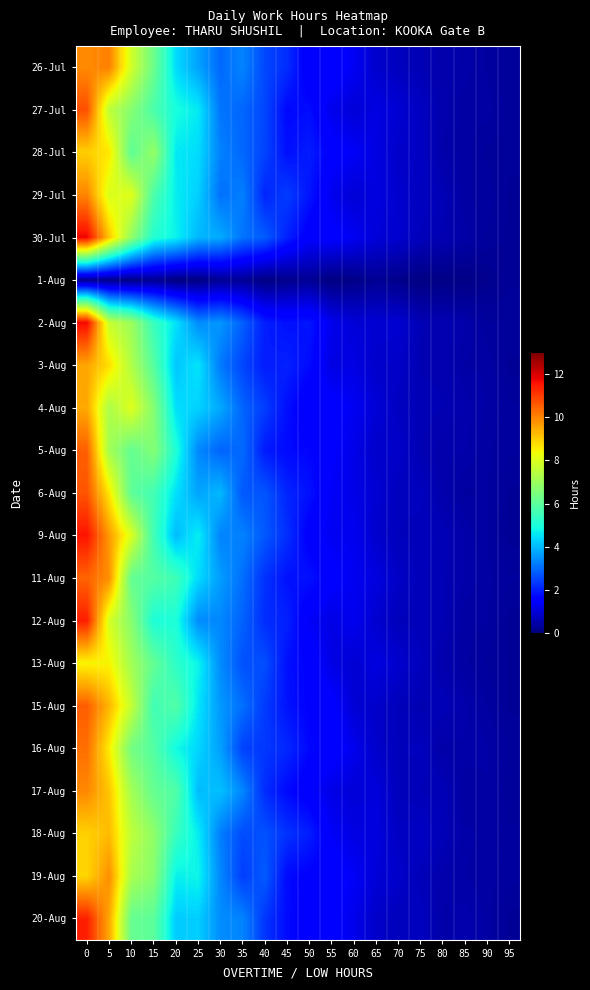

Reading right to left, what are all the values shown in this chart?

26-Jul: 95=0.3	90=0.4	85=0.5	80=0.5	75=0.6	70=0.7	65=0.9	60=1.3	55=1.7	50=1.4	45=2.2	40=2.5	35=3.3	30=3.0	25=3.7	20=4.4	15=6.3	10=7.8	5=10.0	0=9.9
27-Jul: 95=0.3	90=0.4	85=0.4	80=0.5	75=0.8	70=1.0	65=1.2	60=1.0	55=1.3	50=1.8	45=1.7	40=2.5	35=2.9	30=3.1	25=4.6	20=4.9	15=5.7	10=6.7	5=7.5	0=10.7
28-Jul: 95=0.3	90=0.3	85=0.4	80=0.5	75=0.8	70=0.9	65=1.1	60=1.4	55=1.6	50=2.0	45=1.8	40=2.5	35=3.0	30=3.3	25=4.5	20=4.6	15=6.9	10=6.0	5=8.6	0=9.0
29-Jul: 95=0.3	90=0.4	85=0.4	80=0.6	75=0.8	70=0.9	65=1.1	60=1.0	55=1.3	50=1.9	45=2.4	40=2.1	35=3.3	30=3.1	25=4.3	20=4.7	15=5.7	10=8.1	5=8.0	0=10.0
30-Jul: 95=0.3	90=0.3	85=0.5	80=0.6	75=0.7	70=0.9	65=1.0	60=1.3	55=1.5	50=1.5	45=2.0	40=2.8	35=3.1	30=3.8	25=4.0	20=4.7	15=5.1	10=6.8	5=9.1	0=11.8
1-Aug: 95=0.3	90=0.2	85=0.1	80=0.1	75=0.1	70=0.2	65=0.3	60=0.1	55=0.0	50=0.3	45=0.2	40=0.1	35=0.3	30=0.2	25=0.0	20=0.0	15=0.2	10=0.1	5=0.2	0=0.2
2-Aug: 95=0.4	90=0.4	85=0.5	80=0.6	75=0.6	70=0.9	65=1.0	60=1.0	55=1.3	50=1.9	45=1.8	40=2.0	35=2.9	30=3.5	25=3.4	20=4.5	15=5.4	10=7.0	5=7.7	0=11.7
3-Aug: 95=0.3	90=0.5	85=0.5	80=0.6	75=0.6	70=0.8	65=0.9	60=1.2	55=1.1	50=1.8	45=2.0	40=2.0	35=2.5	30=3.2	25=4.6	20=4.2	15=5.9	10=7.3	5=8.8	0=9.5
4-Aug: 95=0.4	90=0.4	85=0.5	80=0.6	75=0.6	70=0.8	65=1.0	60=1.3	55=1.6	50=1.4	45=1.8	40=2.4	35=2.9	30=3.8	25=4.3	20=4.5	15=6.6	10=8.1	5=7.3	0=9.5
5-Aug: 95=0.4	90=0.4	85=0.5	80=0.5	75=0.6	70=0.9	65=0.9	60=1.2	55=1.5	50=1.7	45=1.7	40=2.0	35=3.0	30=2.9	25=3.4	20=5.1	15=6.7	10=6.1	5=7.1	0=10.5
6-Aug: 95=0.3	90=0.4	85=0.4	80=0.5	75=0.7	70=0.7	65=1.0	60=1.2	55=1.4	50=1.8	45=2.1	40=2.7	35=2.8	30=4.0	25=3.7	20=4.5	15=5.6	10=6.0	5=8.6	0=10.6
9-Aug: 95=0.3	90=0.4	85=0.5	80=0.6	75=0.7	70=0.7	65=0.9	60=1.3	55=1.3	50=1.5	45=2.2	40=2.8	35=3.3	30=3.3	25=4.7	20=4.0	15=5.6	10=8.0	5=9.7	0=11.5
11-Aug: 95=0.4	90=0.4	85=0.5	80=0.6	75=0.7	70=0.8	65=1.1	60=1.3	55=1.5	50=1.8	45=1.8	40=2.3	35=3.1	30=3.6	25=4.4	20=5.5	15=5.9	10=6.1	5=9.8	0=10.4
12-Aug: 95=0.3	90=0.4	85=0.4	80=0.6	75=0.7	70=0.7	65=0.9	60=1.3	55=1.2	50=1.4	45=2.0	40=2.2	35=2.9	30=3.4	25=3.4	20=5.0	15=5.0	10=6.7	5=7.9	0=11.4
13-Aug: 95=0.3	90=0.3	85=0.4	80=0.5	75=0.7	70=0.9	65=1.1	60=1.0	55=1.2	50=1.6	45=1.8	40=2.6	35=2.7	30=3.4	25=4.8	20=5.3	15=6.1	10=7.1	5=8.5	0=8.4
15-Aug: 95=0.3	90=0.4	85=0.5	80=0.7	75=0.6	70=0.7	65=0.9	60=1.0	55=1.6	50=1.6	45=1.9	40=2.4	35=3.1	30=3.6	25=4.6	20=5.8	15=5.6	10=7.6	5=9.3	0=10.5
16-Aug: 95=0.3	90=0.5	85=0.5	80=0.5	75=0.7	70=0.7	65=0.9	60=1.3	55=1.6	50=1.7	45=2.1	40=2.3	35=2.5	30=3.7	25=4.4	20=4.8	15=5.9	10=6.4	5=8.5	0=10.3
17-Aug: 95=0.3	90=0.5	85=0.4	80=0.7	75=0.7	70=0.7	65=1.1	60=1.0	55=1.2	50=1.5	45=1.7	40=2.2	35=3.4	30=4.1	25=4.0	20=5.8	15=6.1	10=7.1	5=9.1	0=10.0
18-Aug: 95=0.4	90=0.4	85=0.5	80=0.7	75=0.8	70=0.8	65=1.1	60=1.1	55=1.4	50=2.0	45=2.3	40=2.7	35=2.6	30=3.2	25=4.7	20=5.4	15=6.8	10=7.5	5=9.2	0=8.9
19-Aug: 95=0.4	90=0.4	85=0.5	80=0.5	75=0.7	70=0.9	65=1.0	60=1.4	55=1.7	50=1.6	45=1.7	40=2.8	35=2.4	30=3.4	25=4.8	20=4.7	15=6.7	10=7.2	5=9.9	0=8.9
20-Aug: 95=0.3	90=0.4	85=0.5	80=0.5	75=0.7	70=0.7	65=0.9	60=1.2	55=1.6	50=1.5	45=1.8	40=2.3	35=3.3	30=3.4	25=4.3	20=4.2	15=6.0	10=6.2	5=9.5	0=11.4